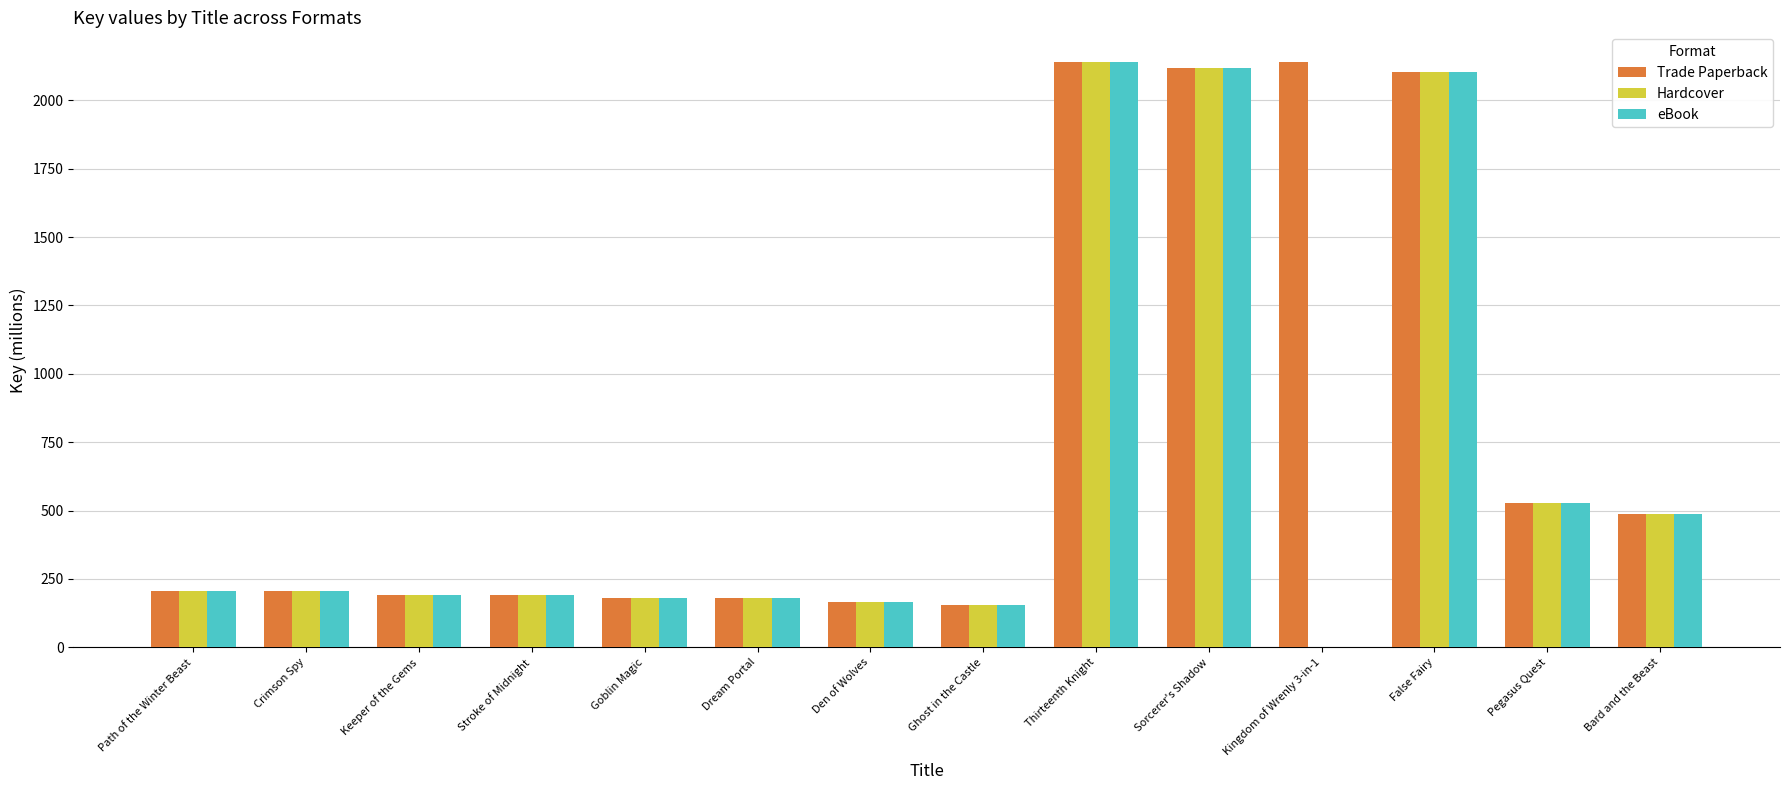

At which label is Trade Paperback closest to 1147?

Pegasus Quest